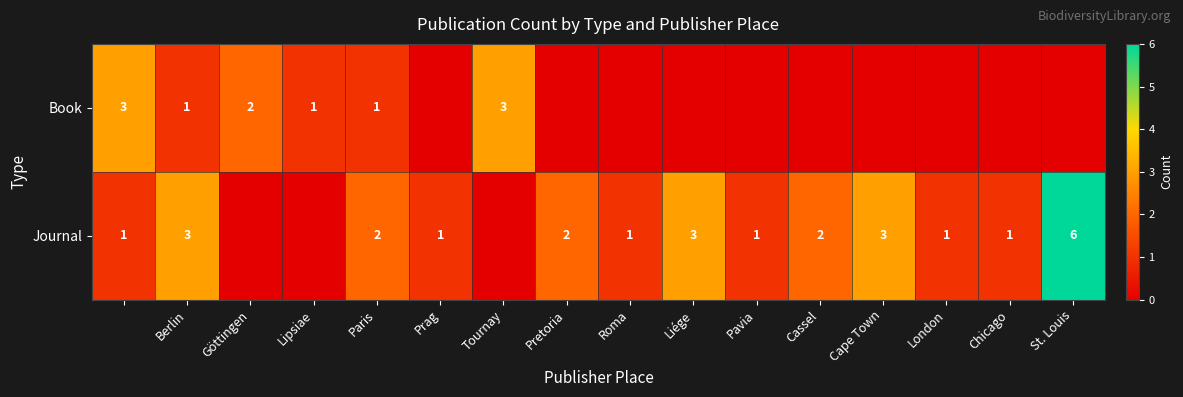

How many distinct data groups are displayed?

2